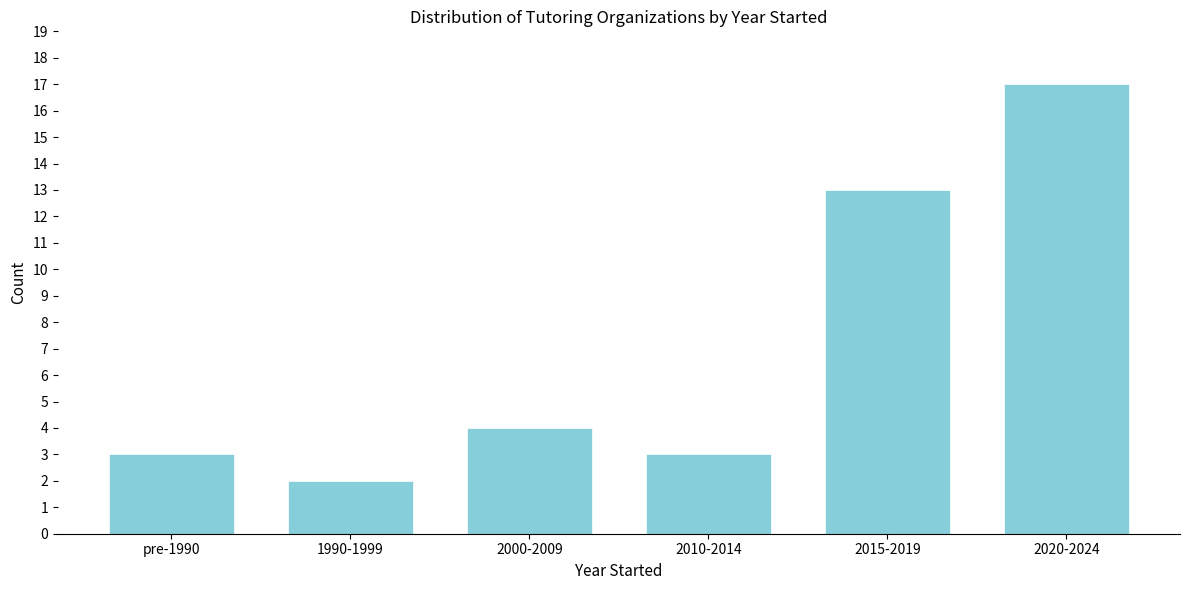

Reading left to right, list all the values displayed in this chart.

3	2	4	3	13	17